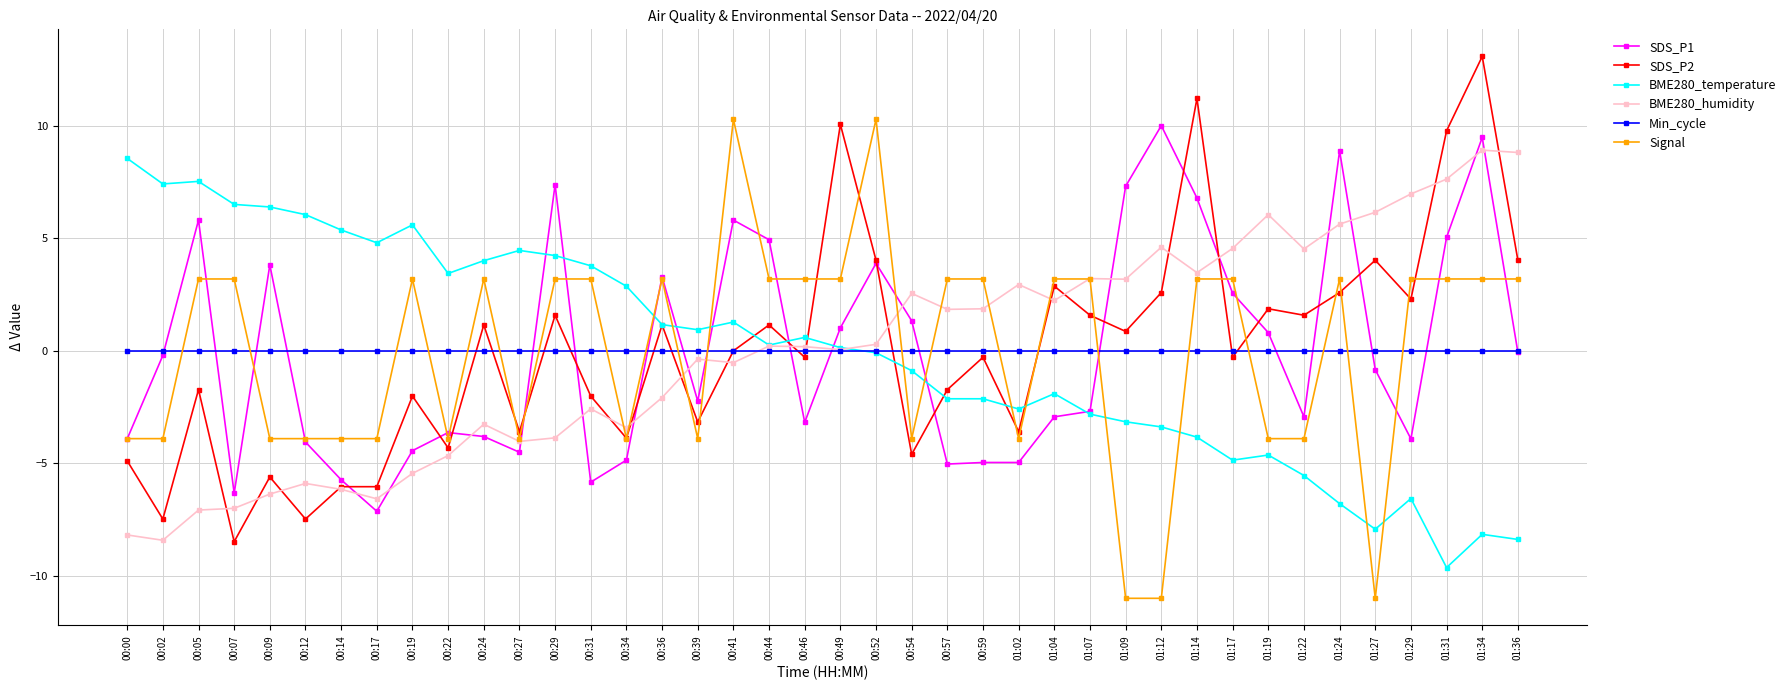

What position from the right is 01:34?

2